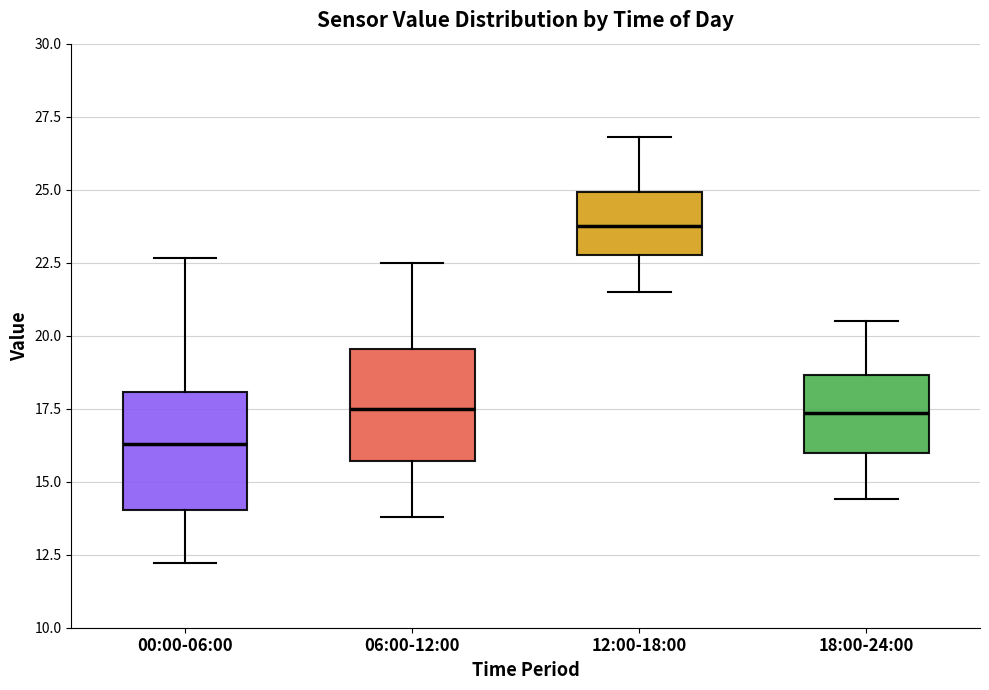

Where does the upper whisker of the box for 06:00-12:00 end on the y-axis? The values are not printed on the chart, so give them approximately, as read against the axis.

22.5